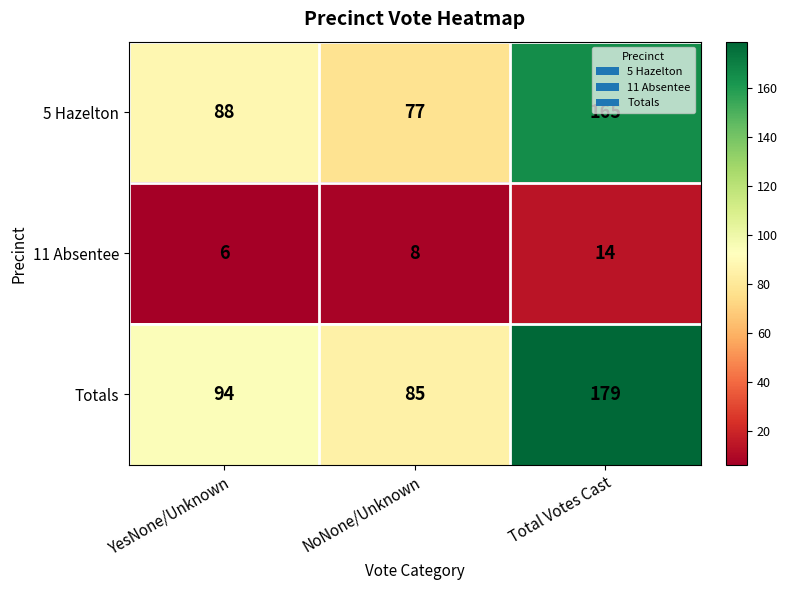

How many 5 Hazelton values are between 77 and 165?

3